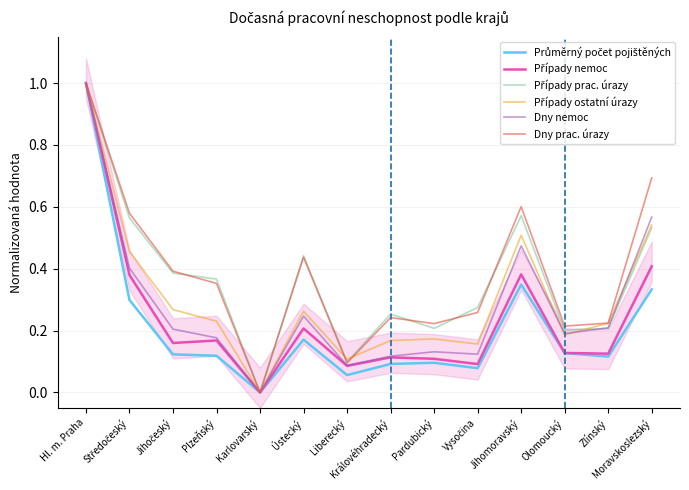

True or false: Případy nemoc and Případy prac. úrazy cross at least once.

False